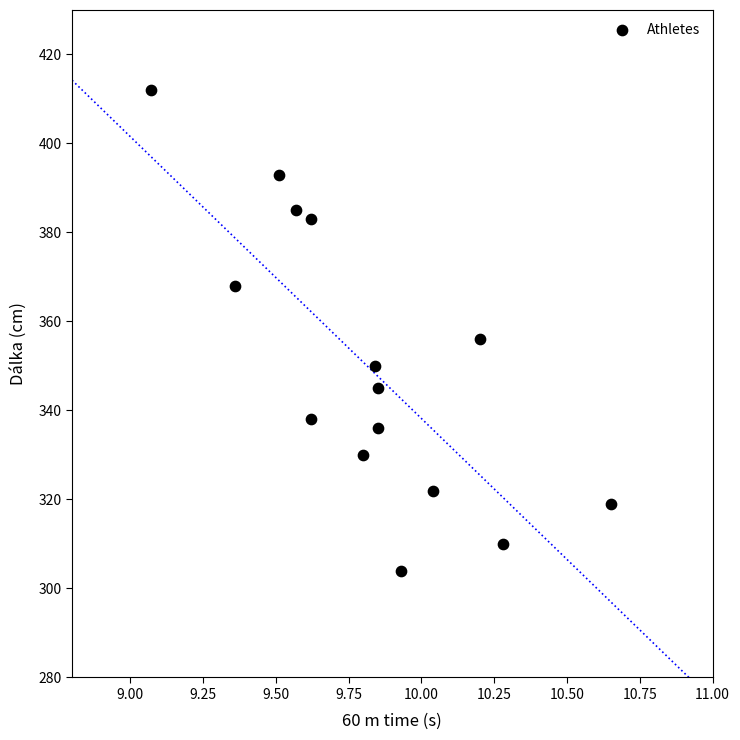

What Y value in the scatter plot is closest to 358?

356